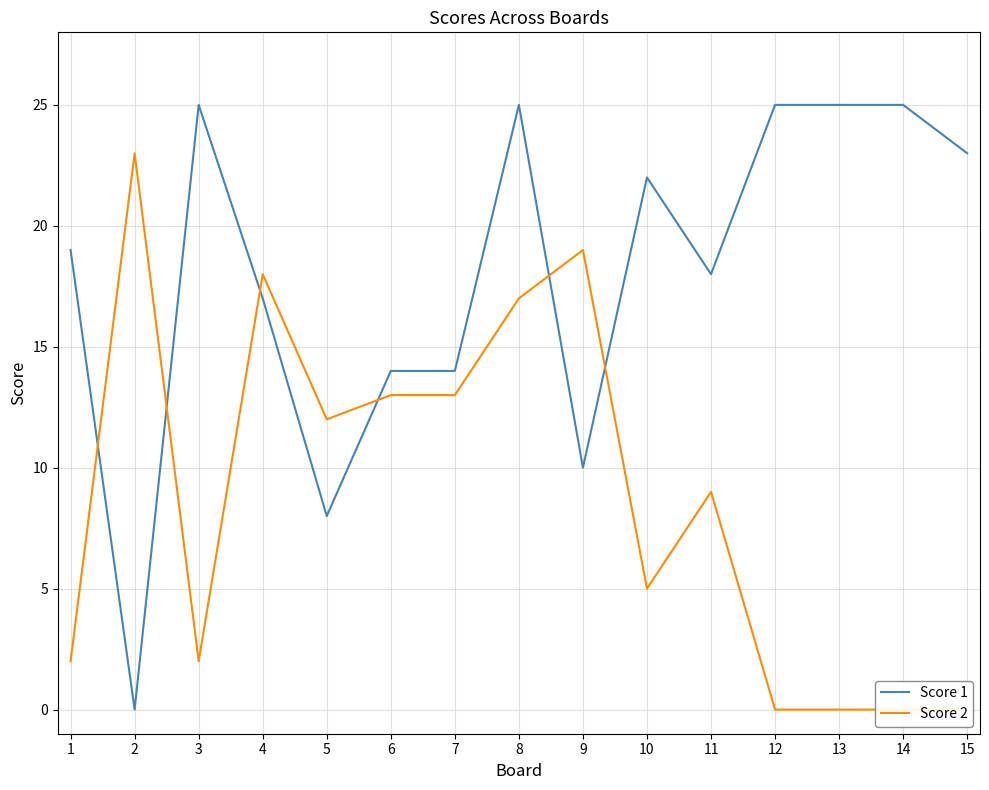

What is the spread (max minus min) of values at 11?

9